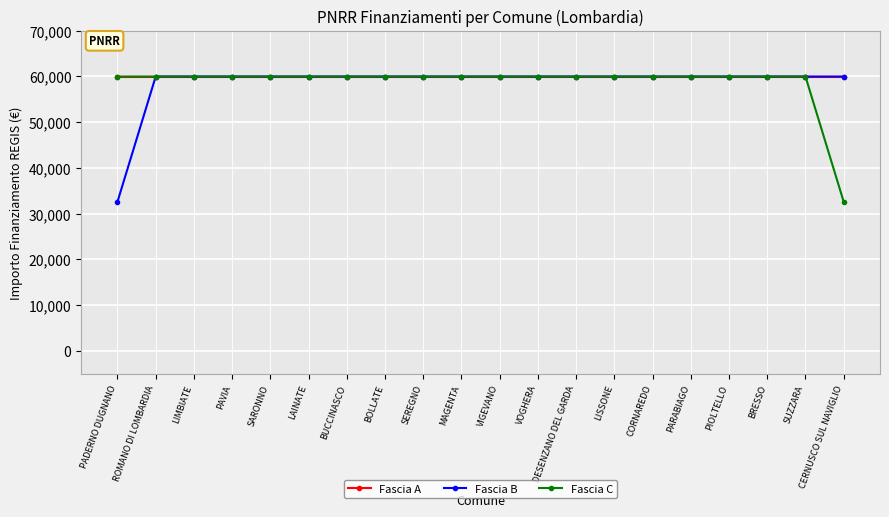

What is the spread (max minus min) of values at PADERNO DUGNANO?

27377